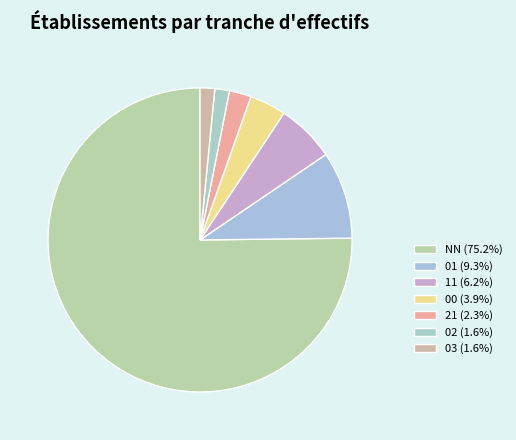

Which slice represents more than half of the pie?

NN